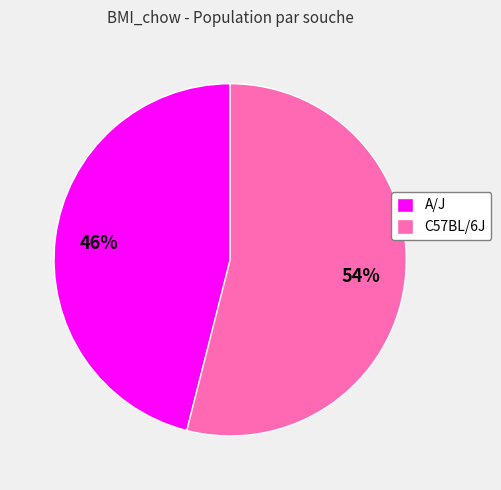

To the nearest percent, what is the average slice percentage?

50%